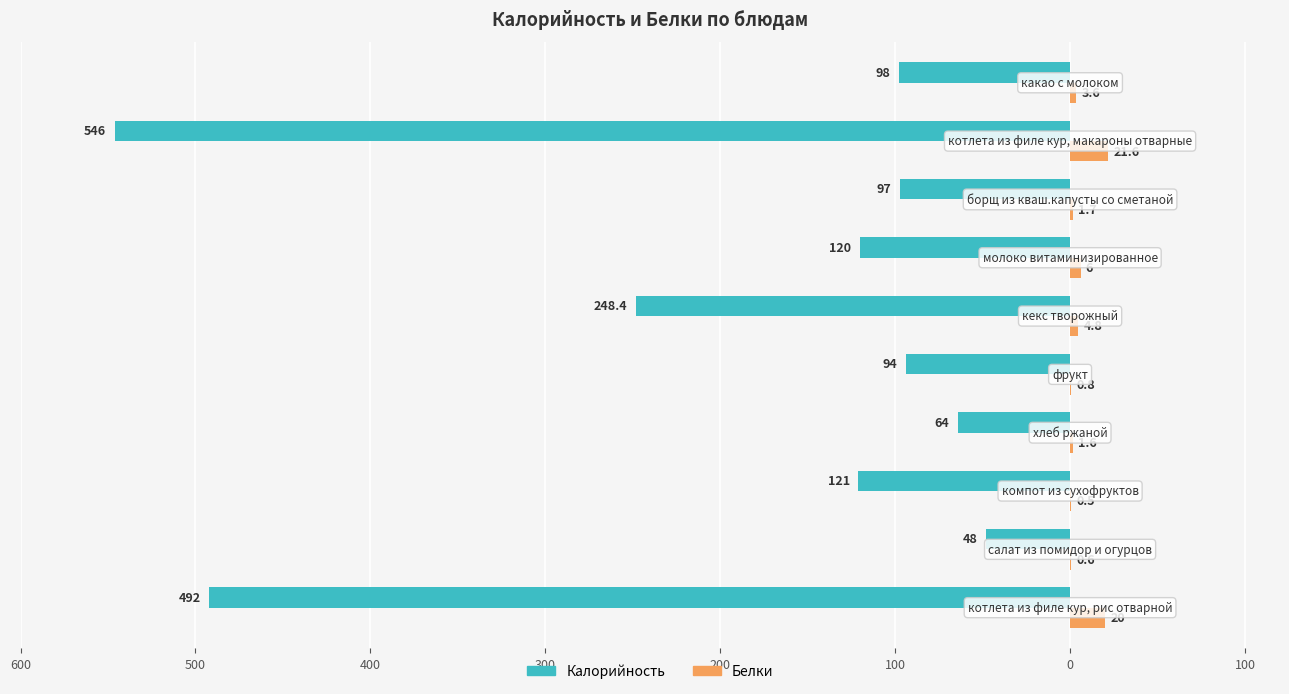

What is the average value of the Белки series?

6.1